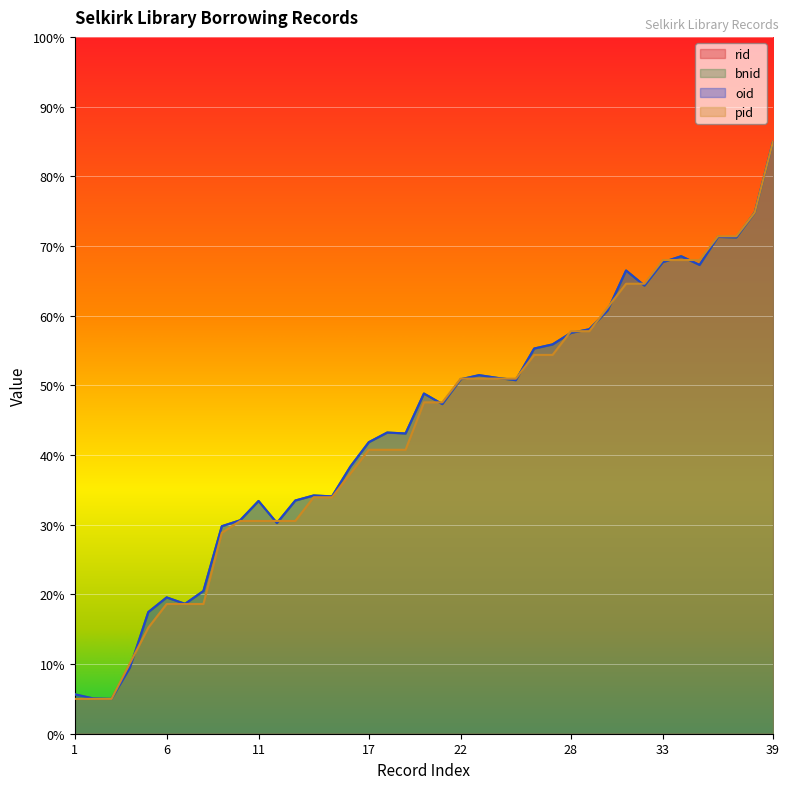

Which series has the largest total across all categories?

bnid